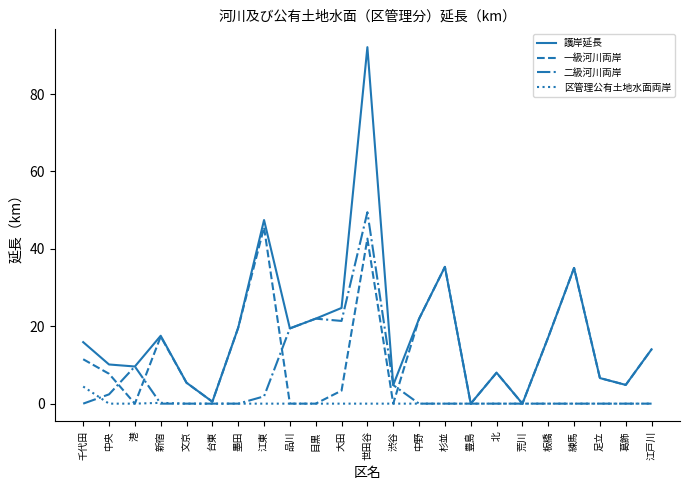

What position from the right is 板橋?

5